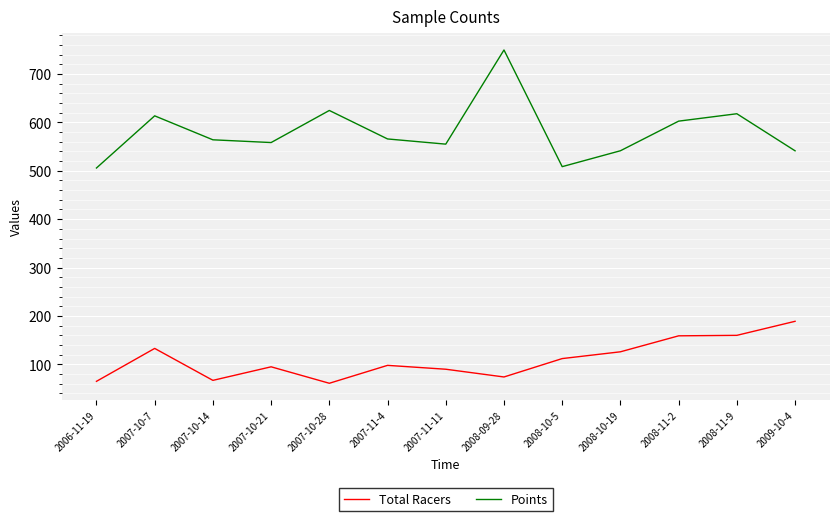

Does the chart display data point markers on the line(s)?

No